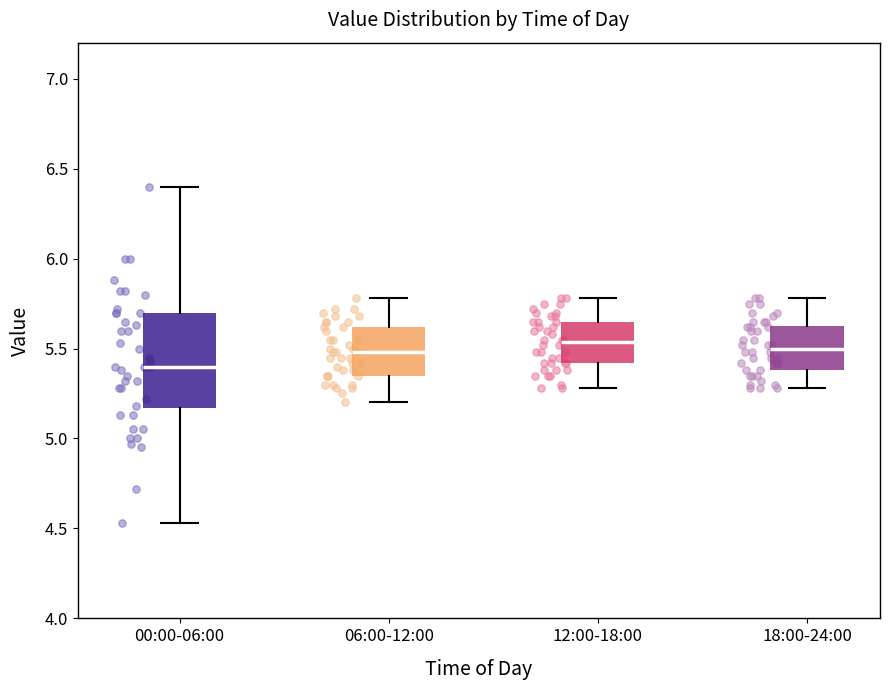

Reading left to right, transcribe this box plot: for each box, give where its median line is, the range the box spans, and where its two whiskers end, as read against the y-axis. The values are not printed on the chart, so give them approximately, as read against the axis.

00:00-06:00: median 5.40, box 5.15 to 5.70, whiskers 4.55 to 6.40
06:00-12:00: median 5.50, box 5.35 to 5.60, whiskers 5.20 to 5.80
12:00-18:00: median 5.55, box 5.40 to 5.65, whiskers 5.30 to 5.80
18:00-24:00: median 5.50, box 5.40 to 5.65, whiskers 5.30 to 5.80